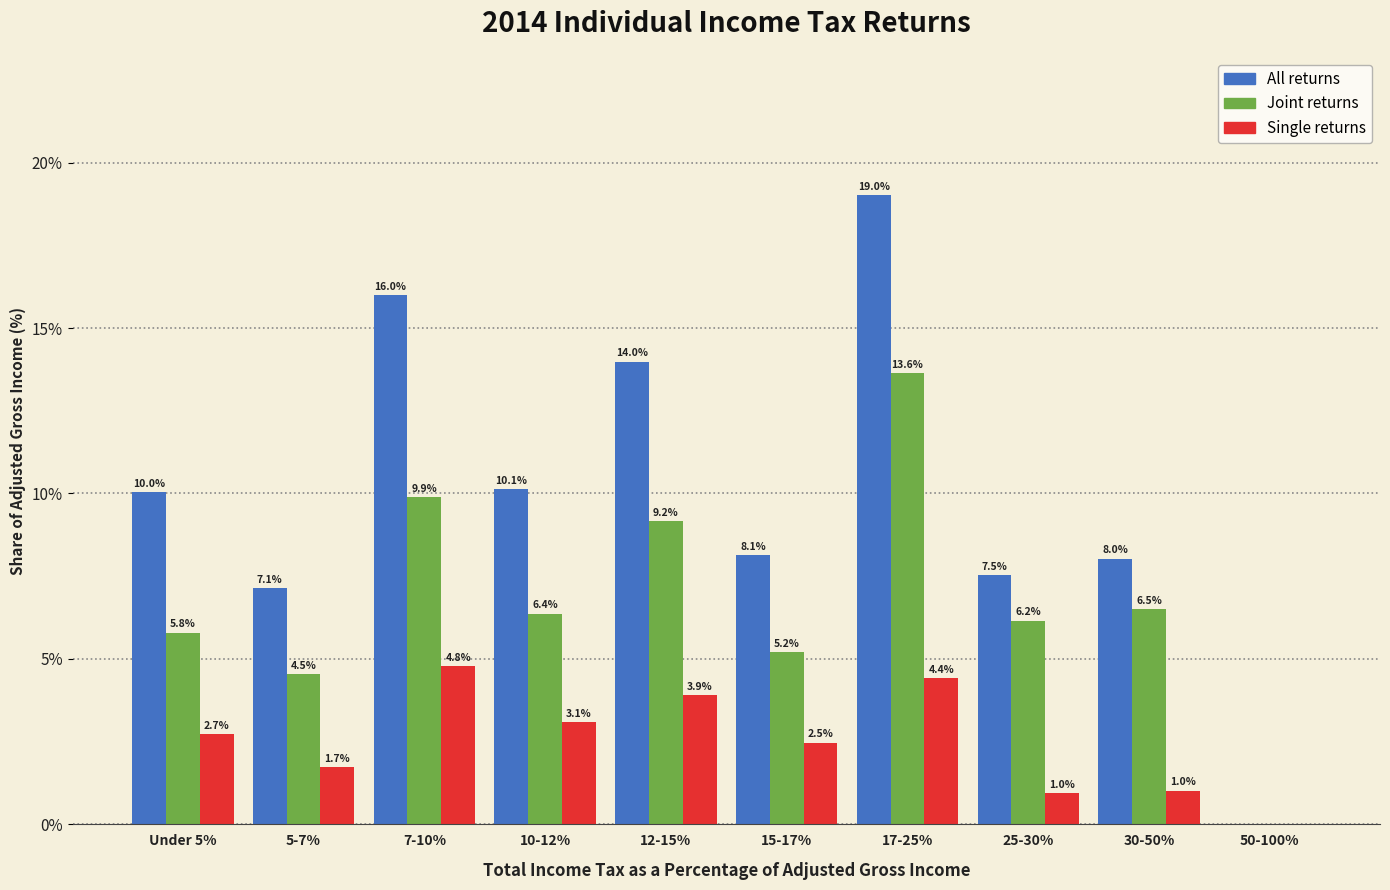

At which category does the chart reach its peak across all series?

17-25%